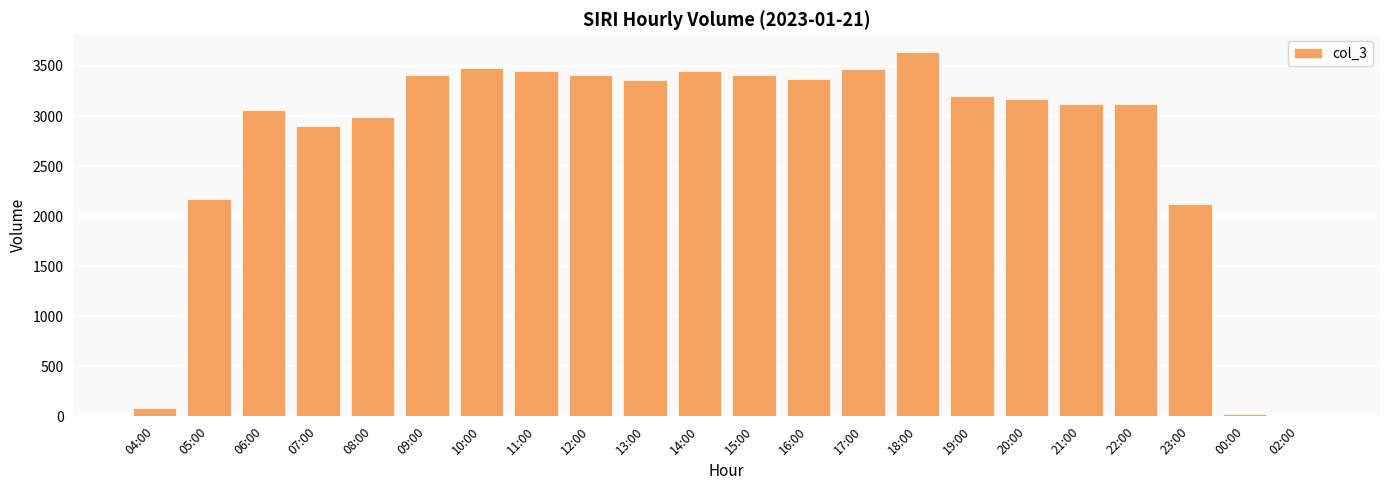

True or false: the data shows 671 at 08:00.

False